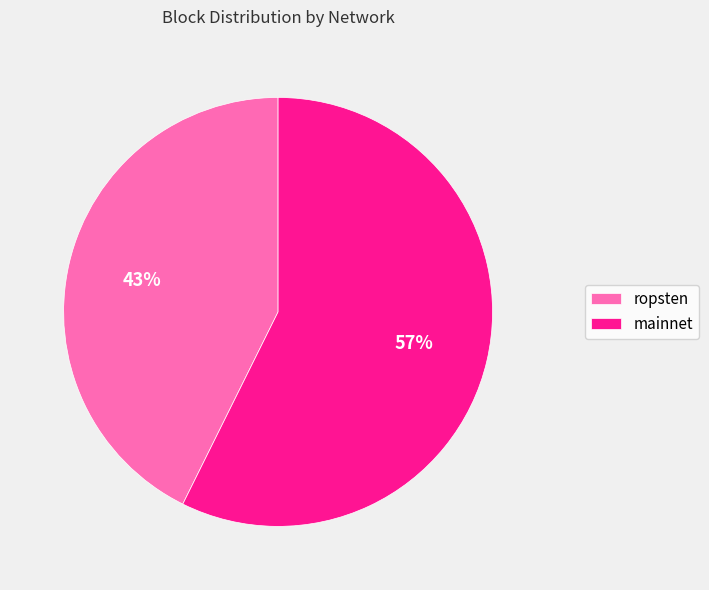

Is it true that ropsten is 31% of the pie?

False